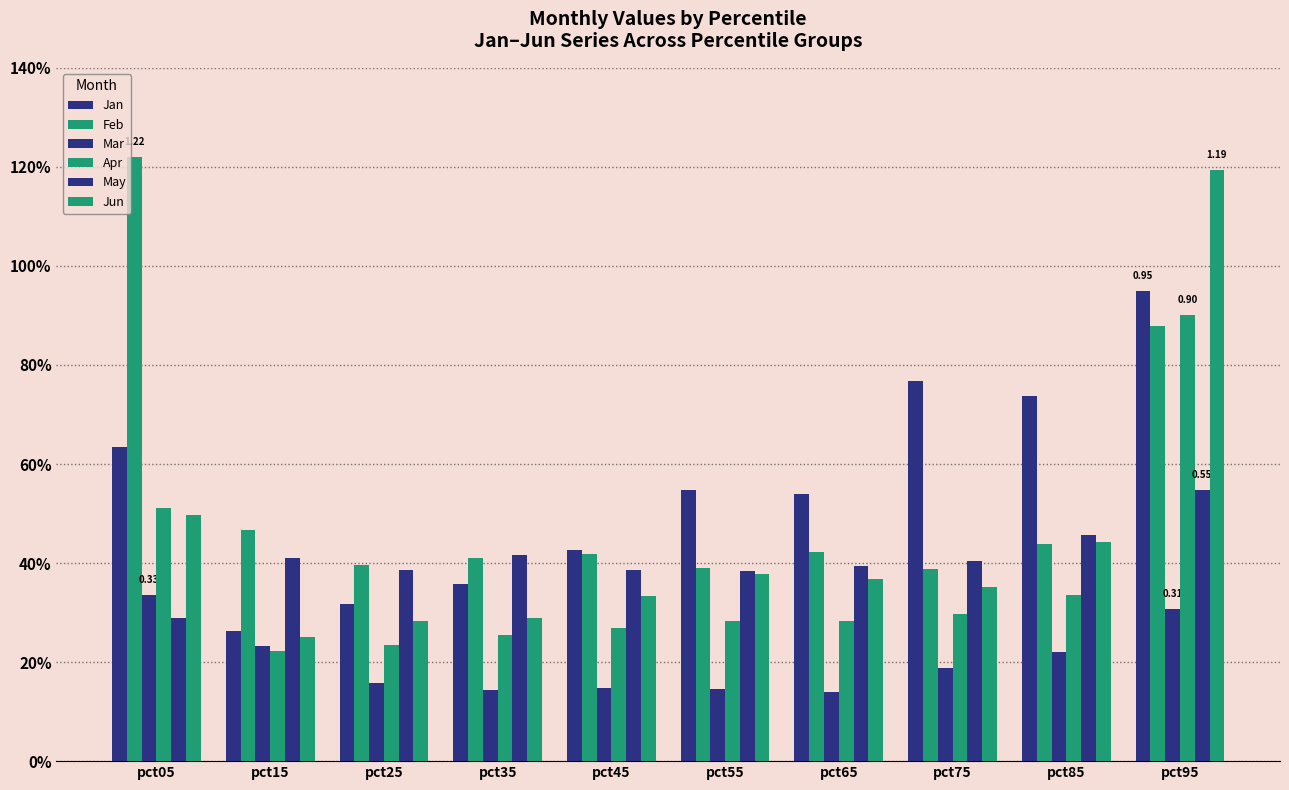

Does the chart contain any negative values?

No